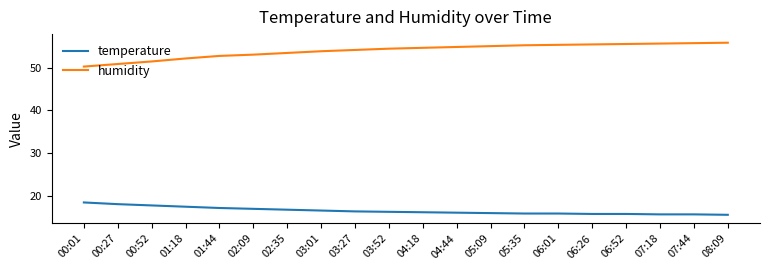

What is the lowest value of the humidity series?

50.3